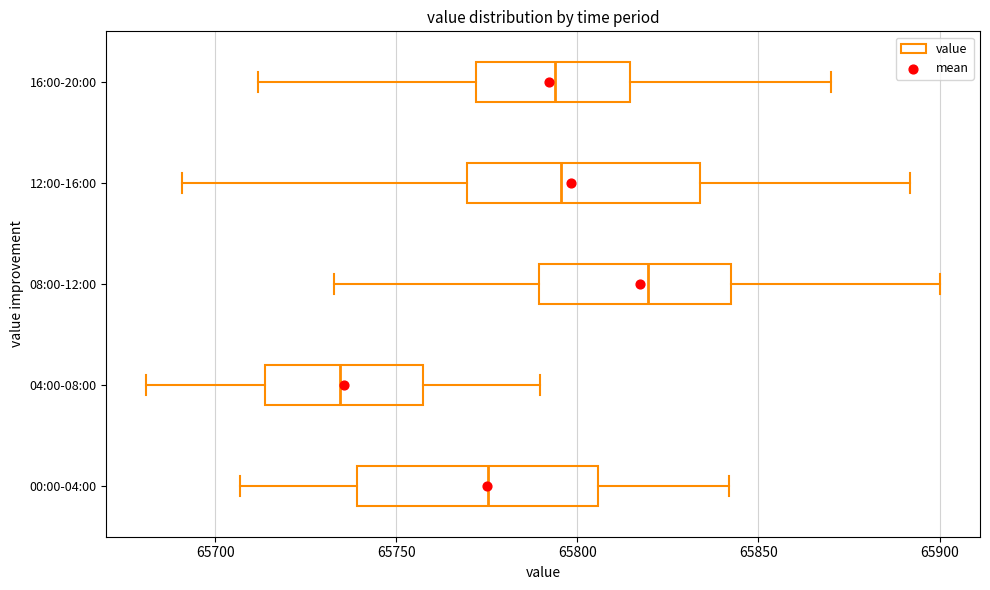

Reading bottom to top, transcribe this box plot: for each box, give where its median line is, the range the box spans, and where its two whiskers end, as read against the x-axis. The values are not printed on the chart, so give them approximately, as read against the axis.

00:00-04:00: median 65775, box 65740 to 65805, whiskers 65705 to 65840
04:00-08:00: median 65735, box 65715 to 65755, whiskers 65680 to 65790
08:00-12:00: median 65820, box 65790 to 65840, whiskers 65735 to 65900
12:00-16:00: median 65795, box 65770 to 65835, whiskers 65690 to 65890
16:00-20:00: median 65795, box 65770 to 65815, whiskers 65710 to 65870